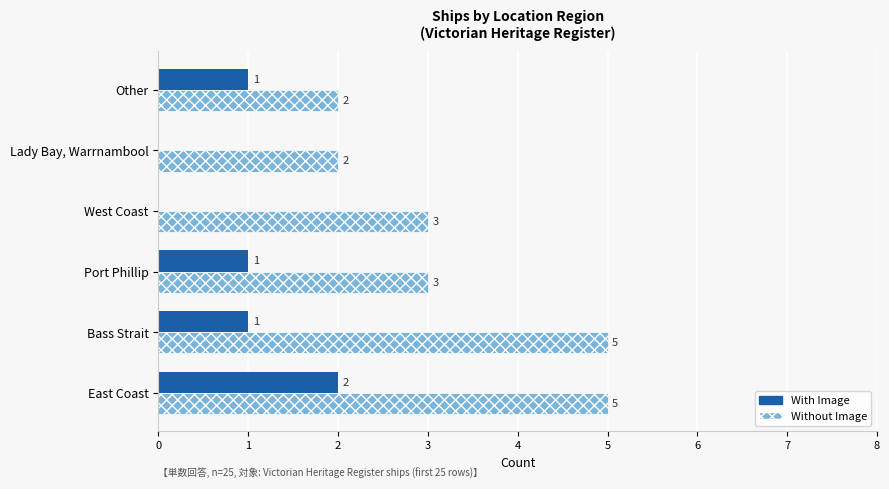

What is the sum of the With Image values at East Coast and Port Phillip?

3